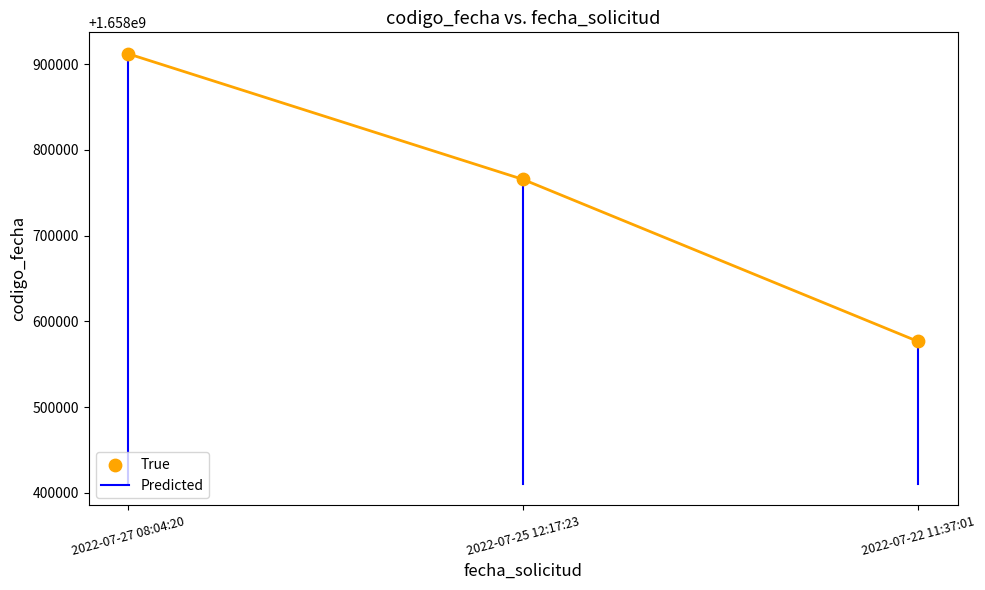

What is the total value across all series at 2022-07-27 08:04:20?

3317824240